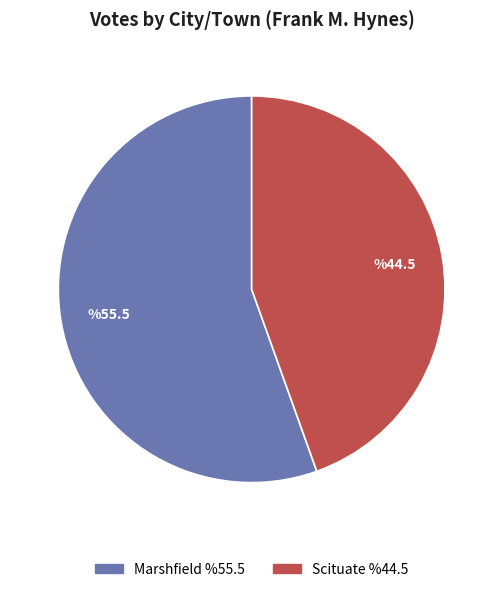

Which has a higher value, Scituate or Marshfield?

Marshfield